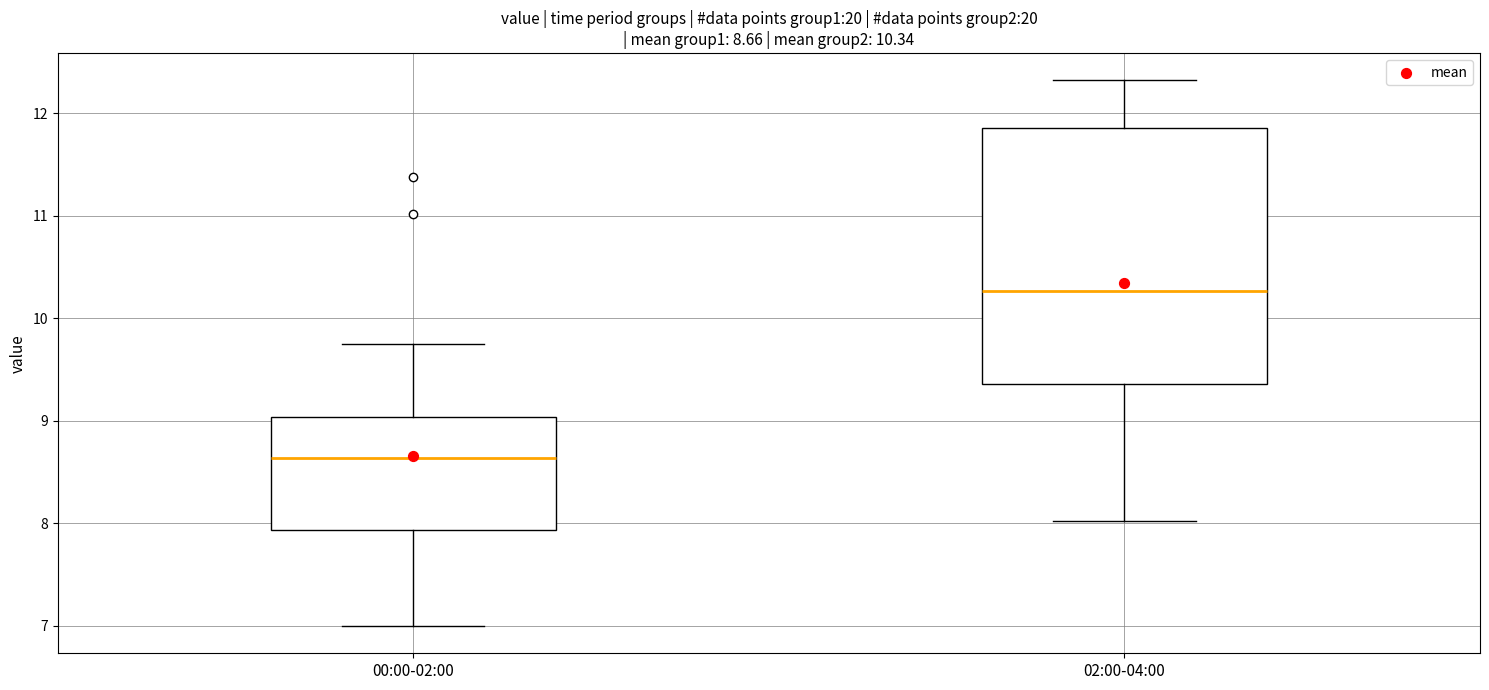

Which box is the tallest, from its lower edge to its upper edge?

02:00-04:00